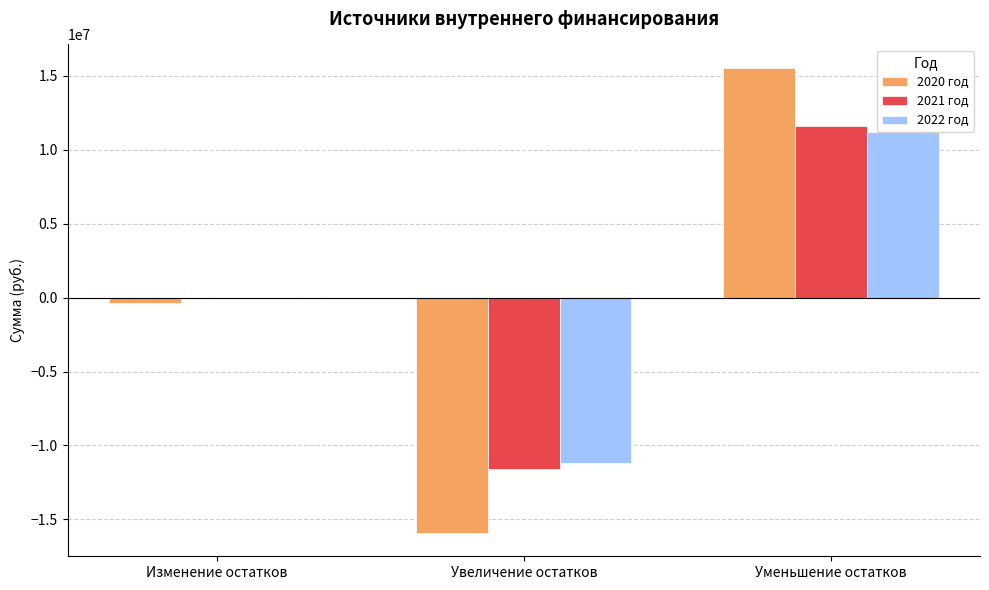

At which label does 2020 год reach its peak?

Уменьшение остатков